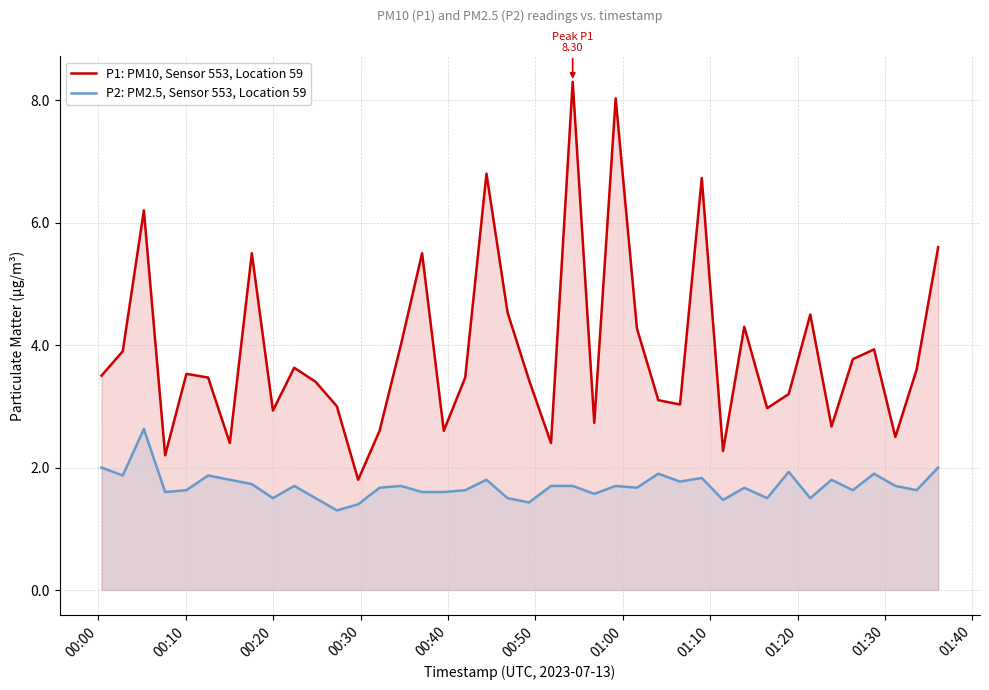

How many lines are shown in the chart?

2